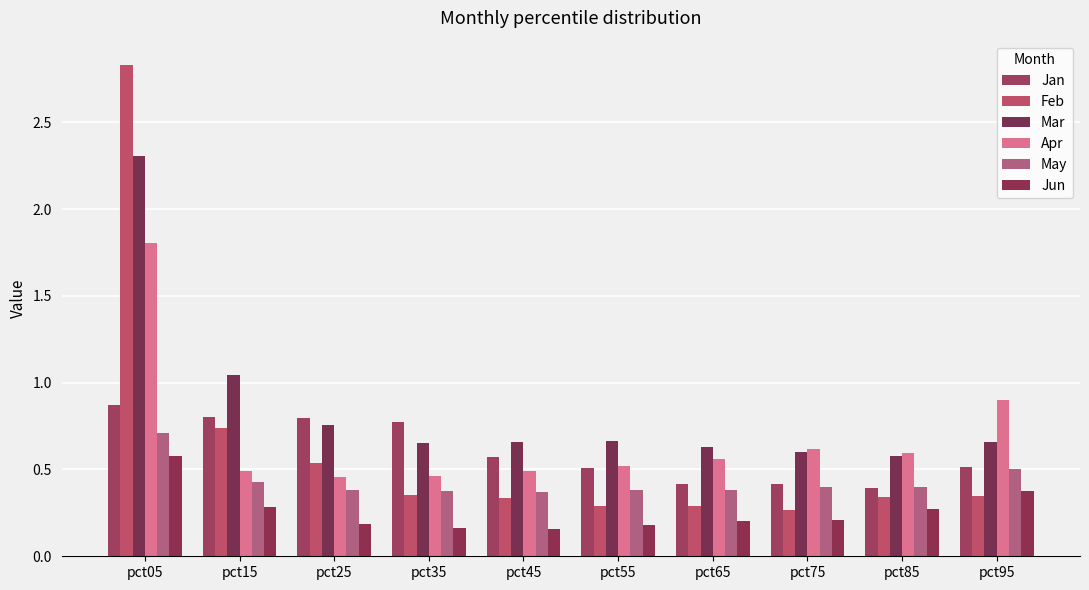

What is the total value across all series at pct55?

2.5